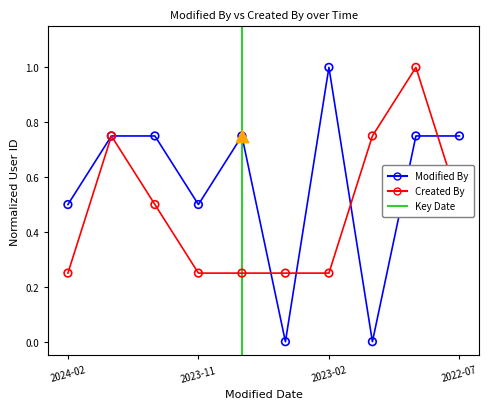

Which series has the largest total across all categories?

modified_by